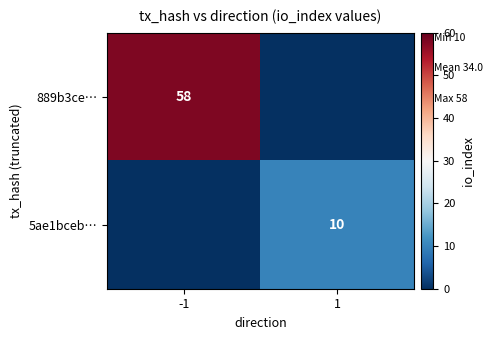

The value of 5ae1bceb… at 1 is 5. True or false?

False